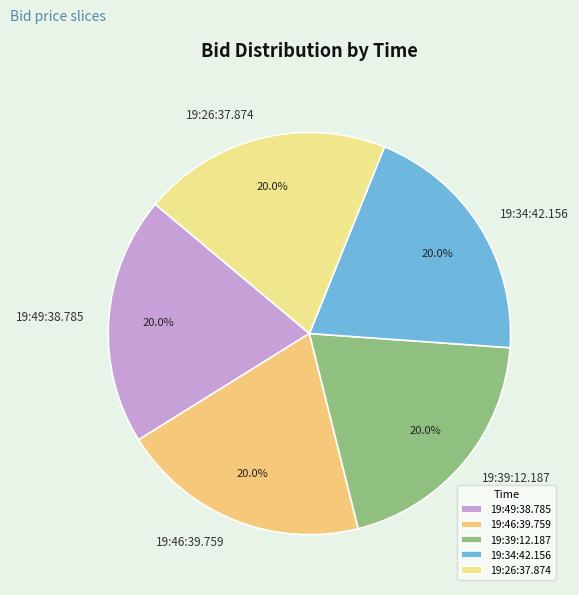

Does 19:49:38.785 represent more than half of the total?

No